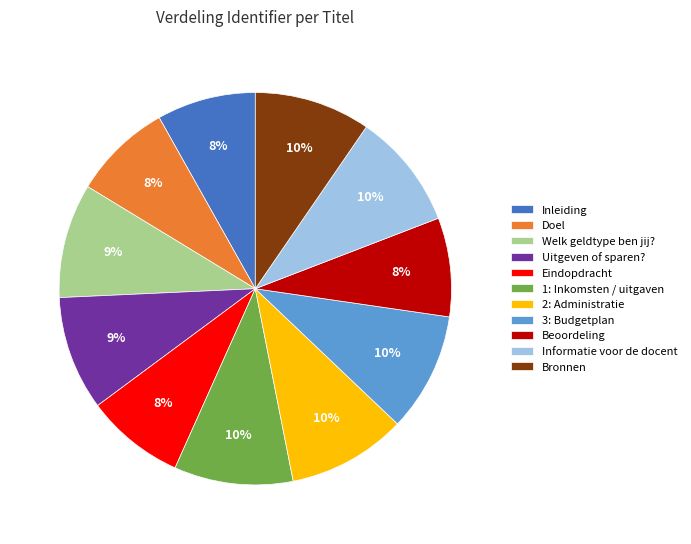

Is it true that Eindopdracht is 8% of the pie?

True